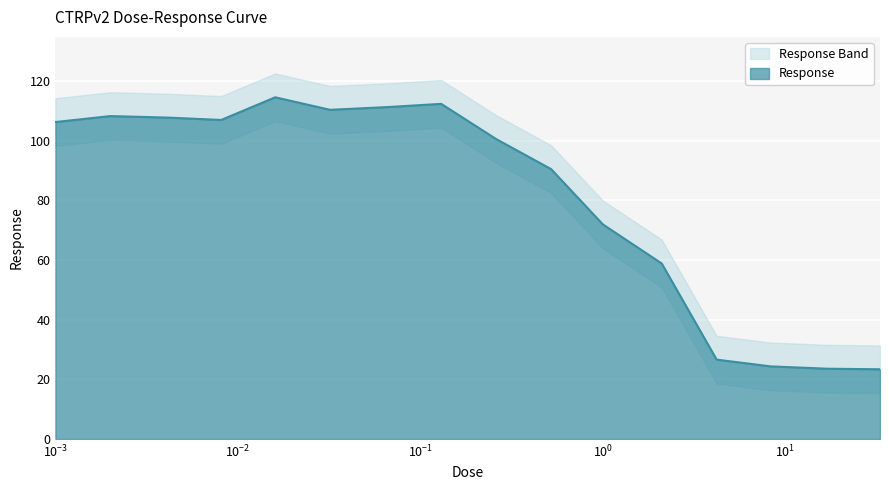

What is the label of the 16th point from the right?

0.001